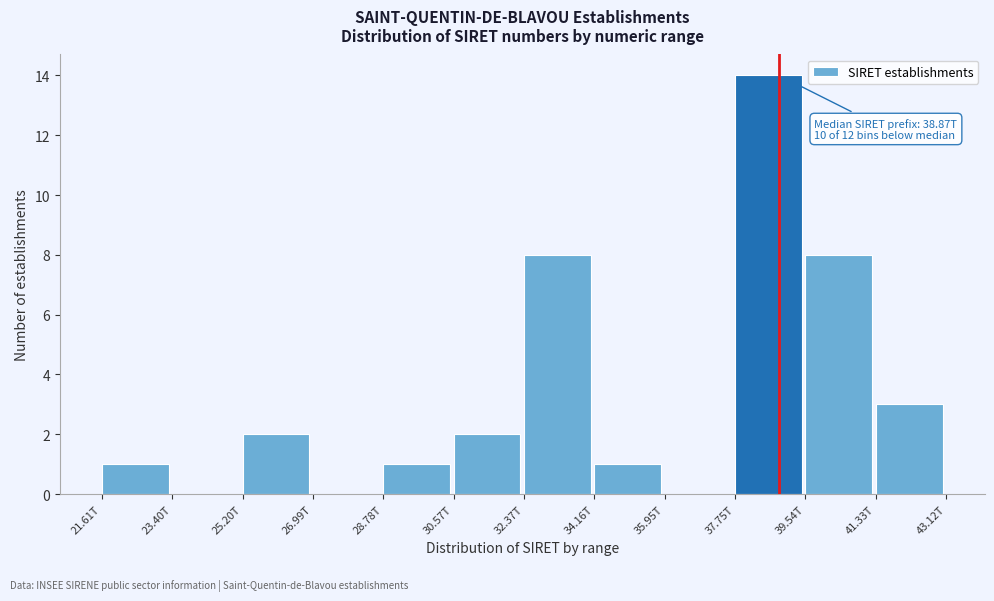

Reading right to left, list all the values displayed in this chart.

41.33T=3	39.54T=8	37.75T=14	35.95T=0	34.16T=1	32.37T=8	30.57T=2	28.78T=1	26.99T=0	25.20T=2	23.40T=0	21.61T=1